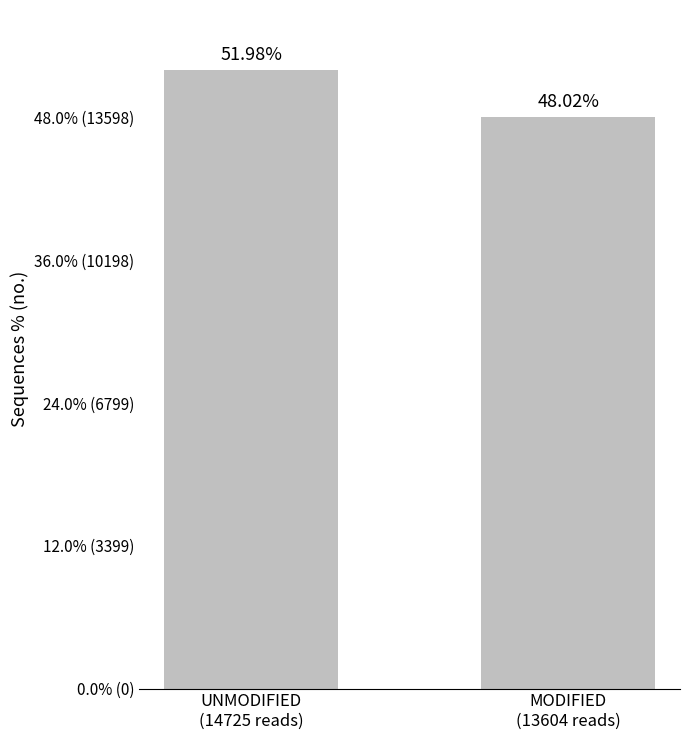

List the labels in order of value, largest first.

UNMODIFIED
(14725 reads), MODIFIED
(13604 reads)